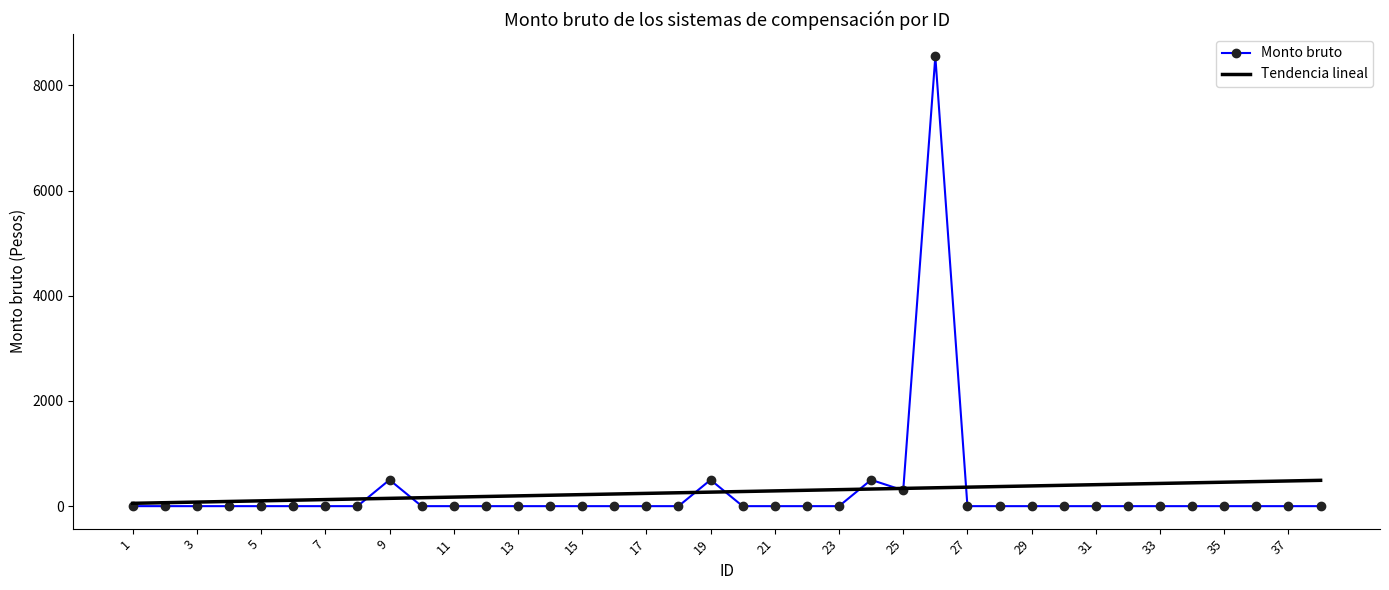

After their last crossing, which series has the higher values: Tendencia lineal or Monto bruto?

Tendencia lineal